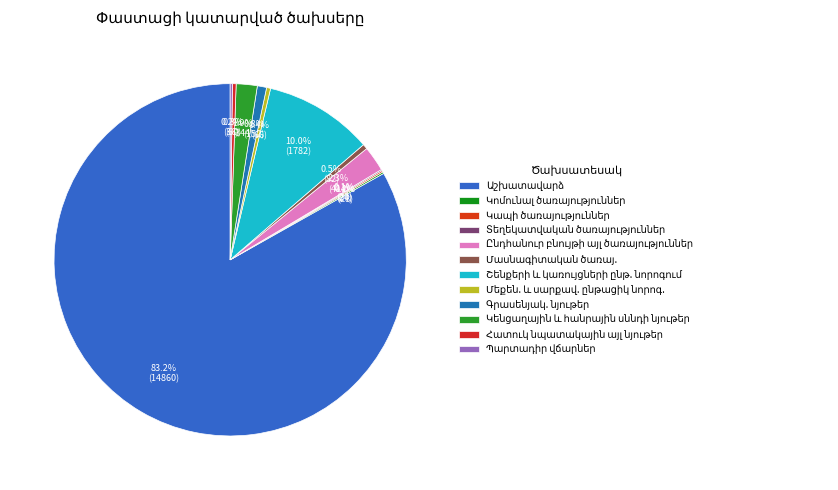

Combined, do Հատուկ նպատակային այլ նյութեր and Պարտադիր վճարներ account for over 50%?

No